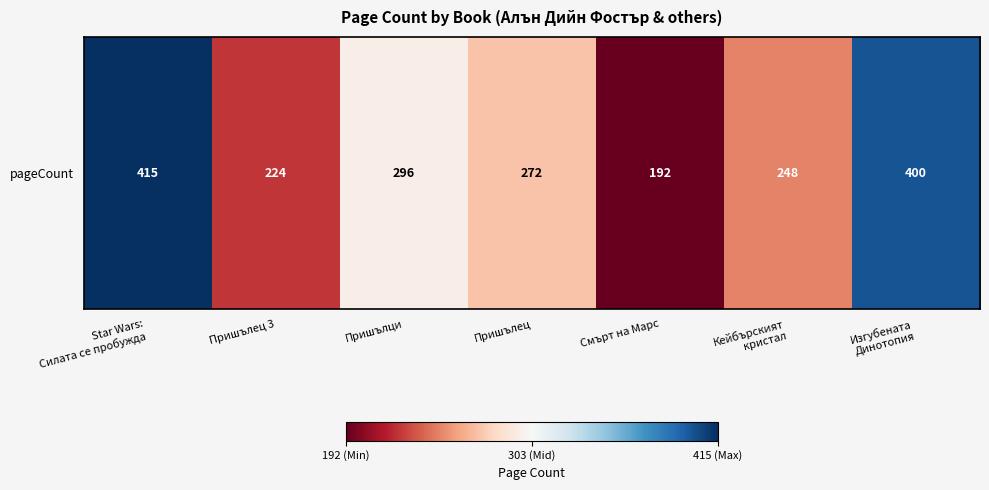

Reading left to right, extract all data points from this chart.

415	224	296	272	192	248	400